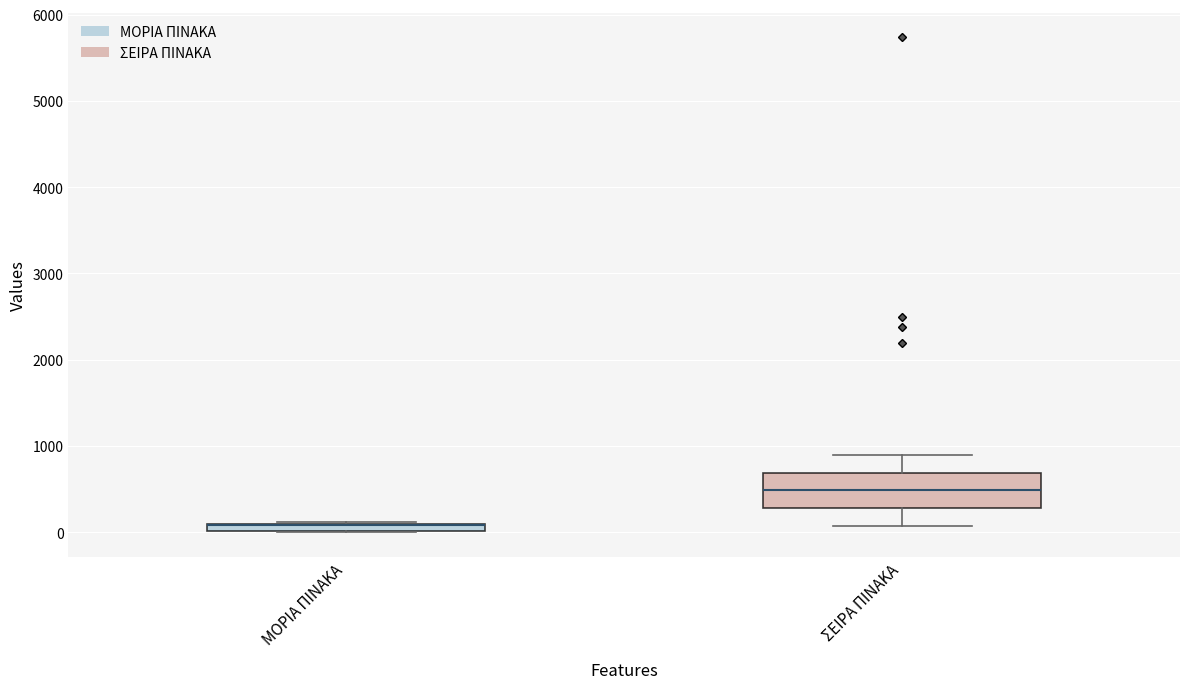

Where is the upper edge of the box for ΜΟΡΙΑ ΠΙΝΑΚΑ on the y-axis? The values are not printed on the chart, so give them approximately, as read against the axis.

100